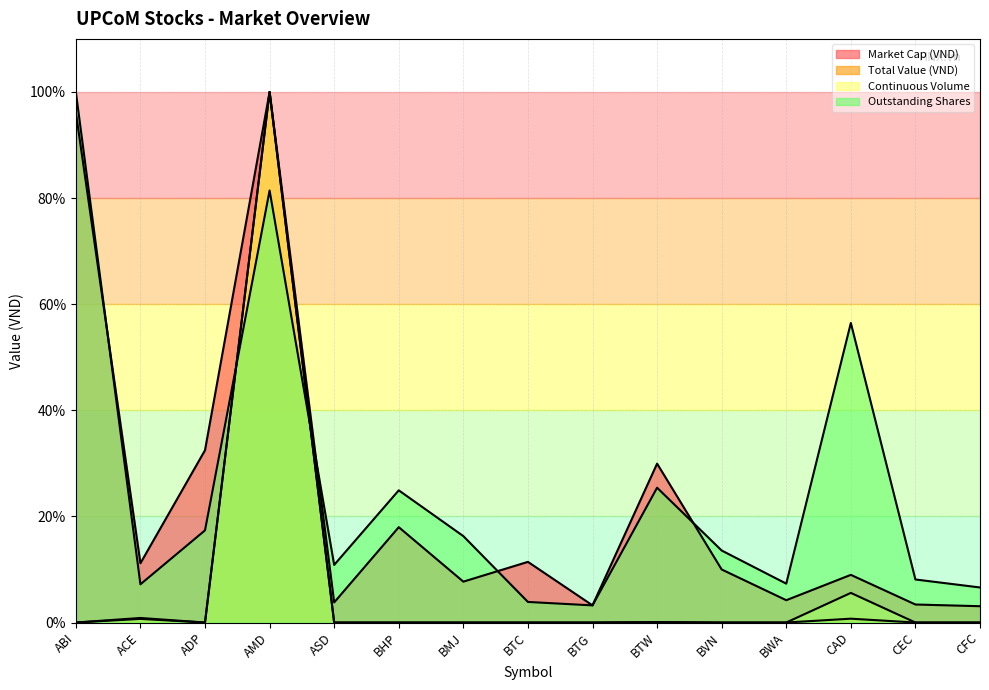

In Continuous Volume, how many points are higher than both neighbors (excluding endpoints)?

4